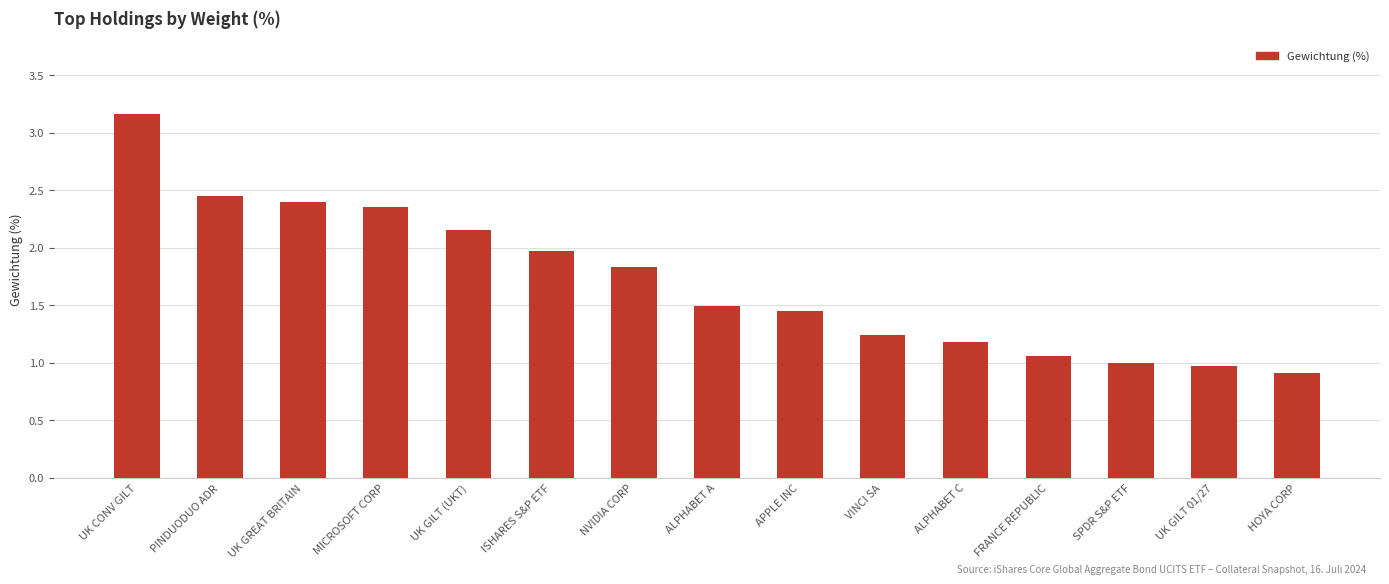

At which category does the chart reach its peak across all series?

UK CONV GILT